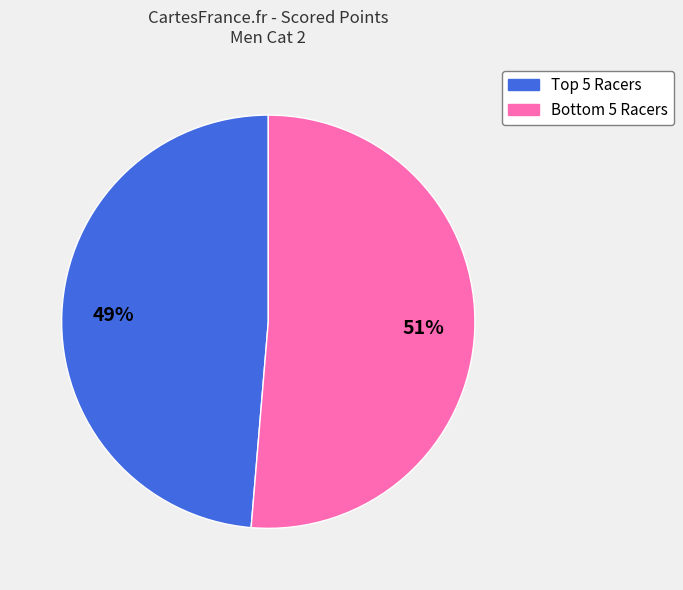

Rank the categories by value from highest to lowest.

Bottom 5 Racers, Top 5 Racers